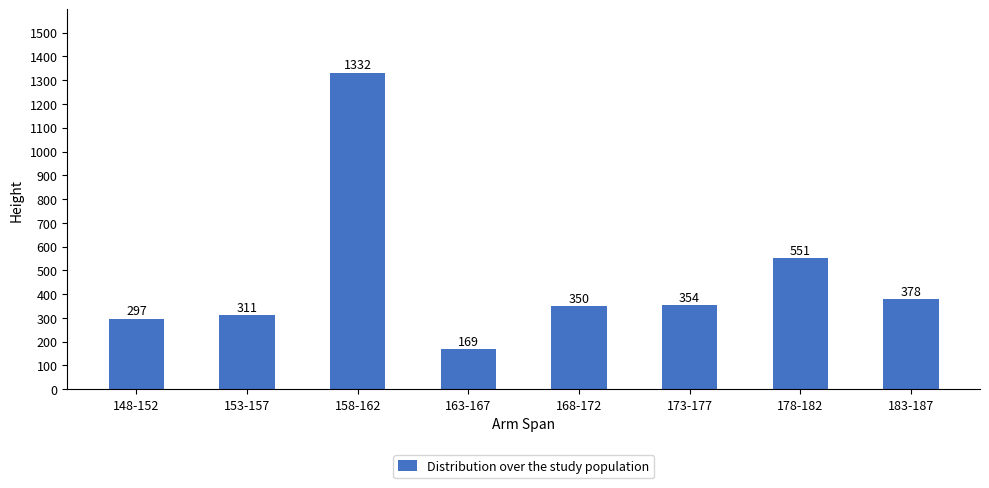

What is the sum of the values at 183-187 and 158-162?

1710